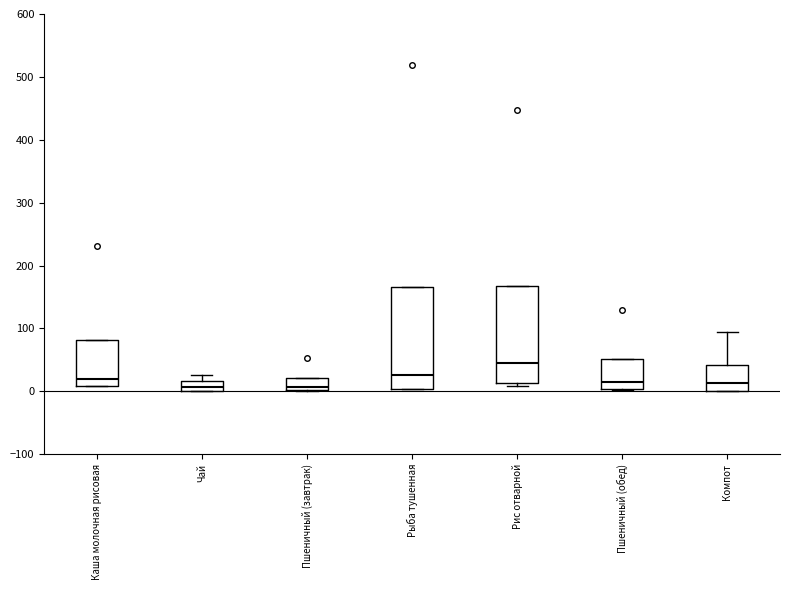

Reading left to right, read every box against the y-axis: the position of its median line, the range the box covers, and the ends of its whiskers. The values are not printed on the chart, so give them approximately, as read against the axis.

Каша молочная рисовая: median 20, box 10 to 80, whiskers 10 to 80
Чай: median 10, box 0 to 20, whiskers 0 to 30
Пшеничный (завтрак): median 10, box 0 to 20, whiskers 0 to 20
Рыба тушенная: median 30, box 0 to 170, whiskers 0 to 170
Рис отварной: median 40, box 10 to 170, whiskers 10 (just below the box's lower edge) to 170
Пшеничный (обед): median 10, box 0 to 50, whiskers 0 to 50
Компот: median 10, box 0 to 40, whiskers 0 to 90